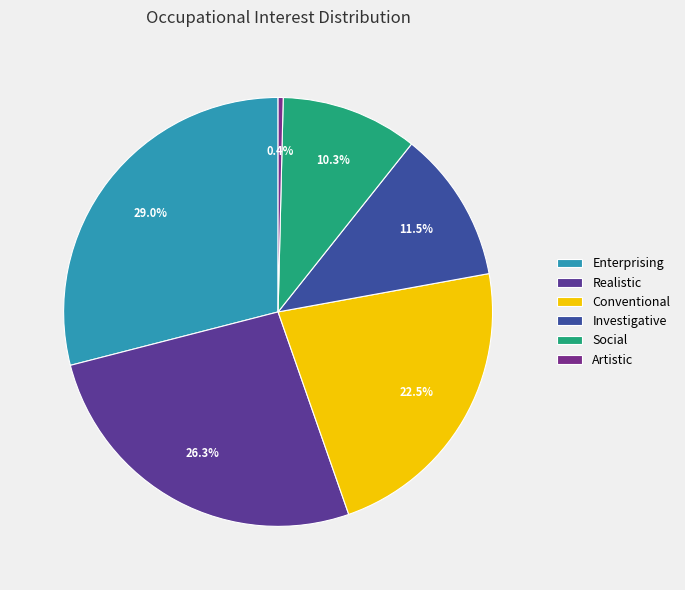

Rank the categories by value from highest to lowest.

Enterprising, Realistic, Conventional, Investigative, Social, Artistic